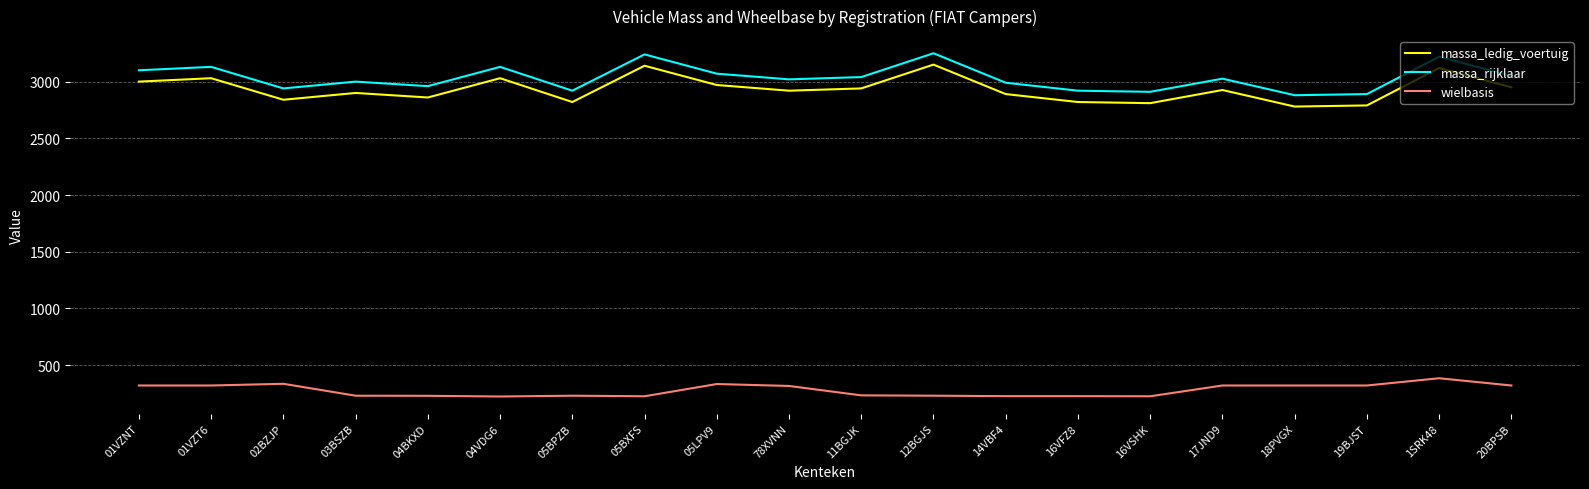

At which label does massa_rijklaar first exceed 3026?

01VZNT